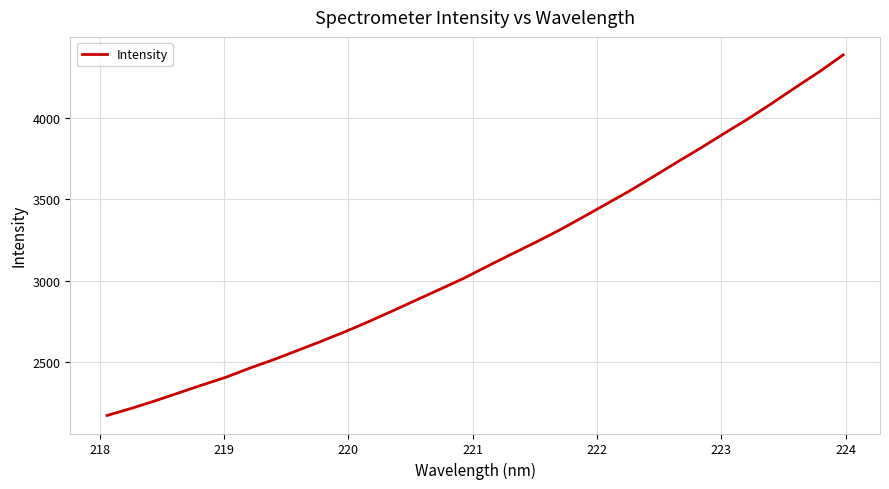

What is the maximum value shown in the chart?

4385.8